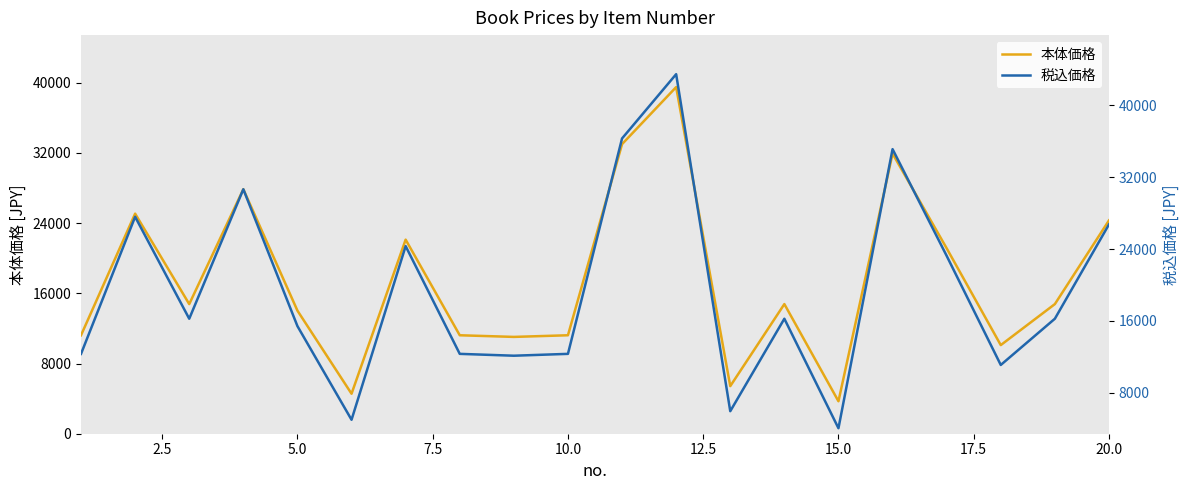

True or false: 税込価格 and 本体価格 cross at least once.

False